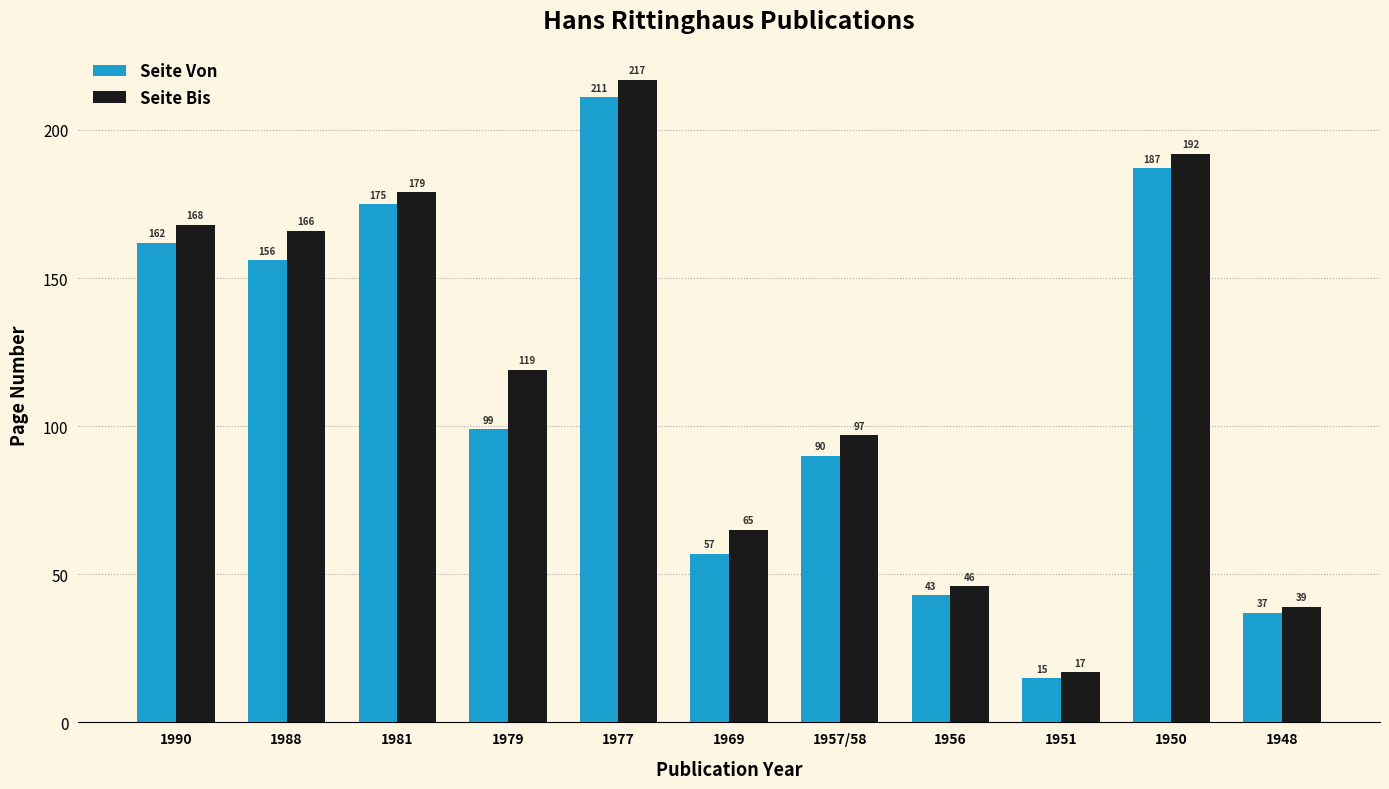

Which category has the highest value across all series?

1977